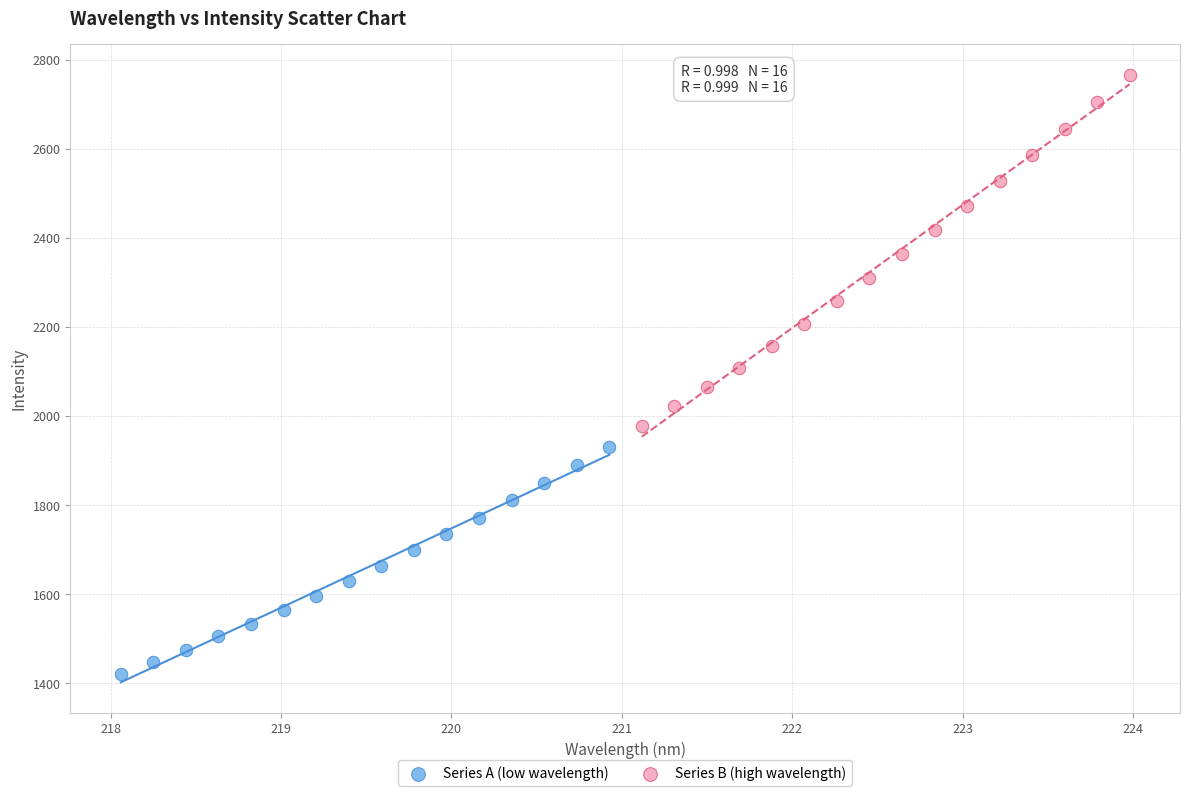

Which series contains the highest Y value?

Series B (high wavelength)